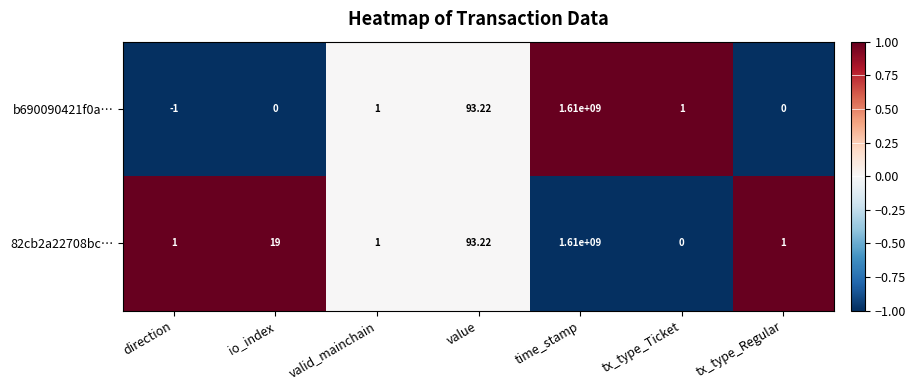

Is the value of 82cb2a22708bc… at direction greater than the value of b690090421f0a… at value?

No